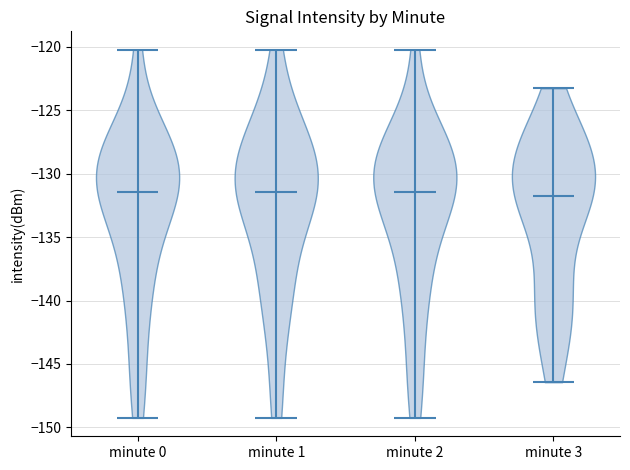

What is the lowest point the violin for minute 3 reaches on the y-axis? The values are not printed on the chart, so give them approximately, as read against the axis.

-146.5